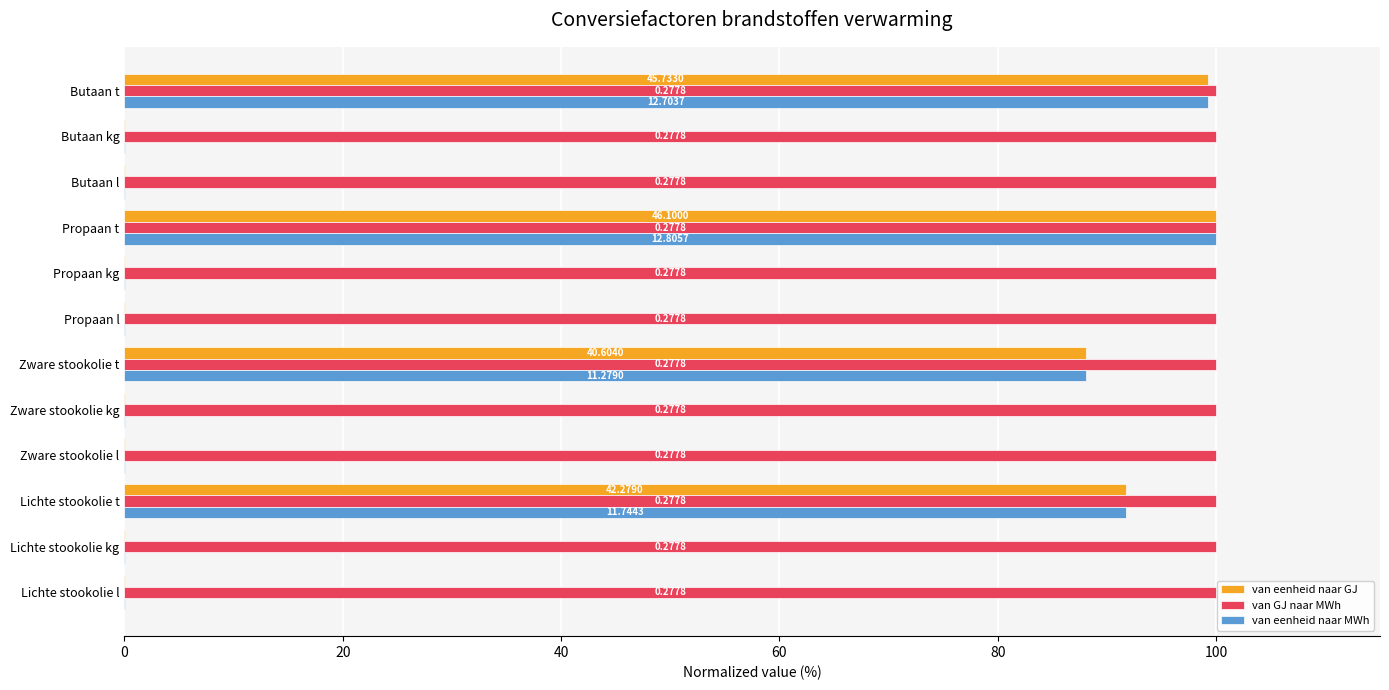

What are all the series names shown in the legend?

van eenheid naar GJ, van GJ naar MWh, van eenheid naar MWh